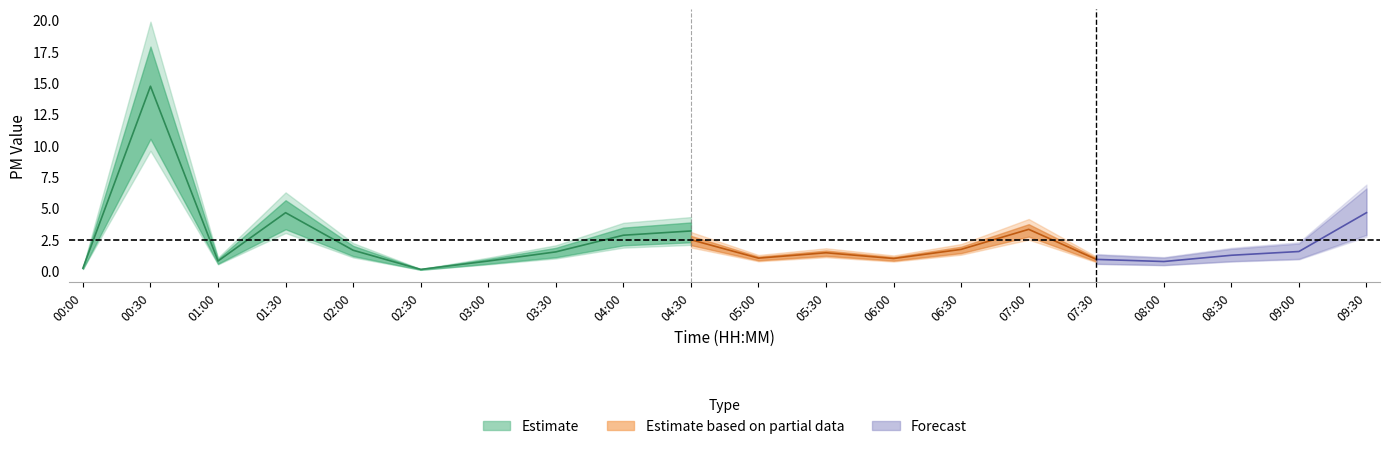

Reading right to left, transcribe all the data shown in this chart.

P1: 4.6	1.5	1.2	0.7	0.9	4.3	1.8	1.0	1.5	1.0	3.2	2.8	1.5	0.8	0.1	1.6	4.6	0.8	14.7	0.2
P2: 2.1	1.5	1.2	0.7	0.9	3.3	1.7	1.0	1.4	1.0	2.5	2.6	1.4	0.8	0.1	1.5	2.1	0.8	5.3	0.2